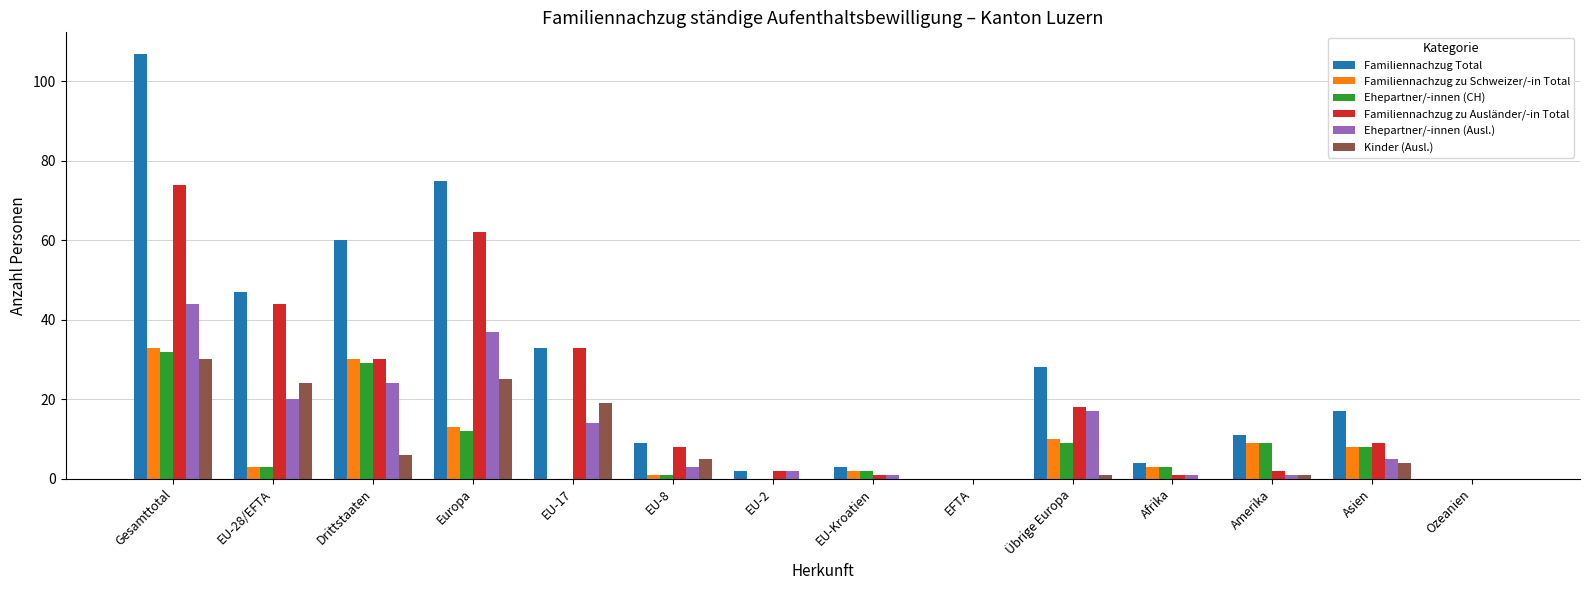

At which category is the sum across all series the highest?

Gesamttotal